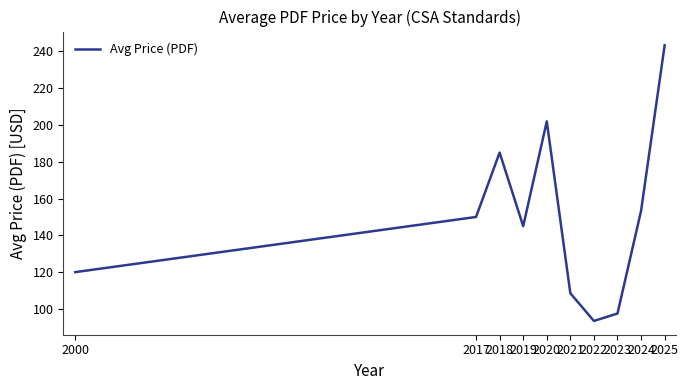

How many interior local peaks (higher than both neighbors) does the data have?

2